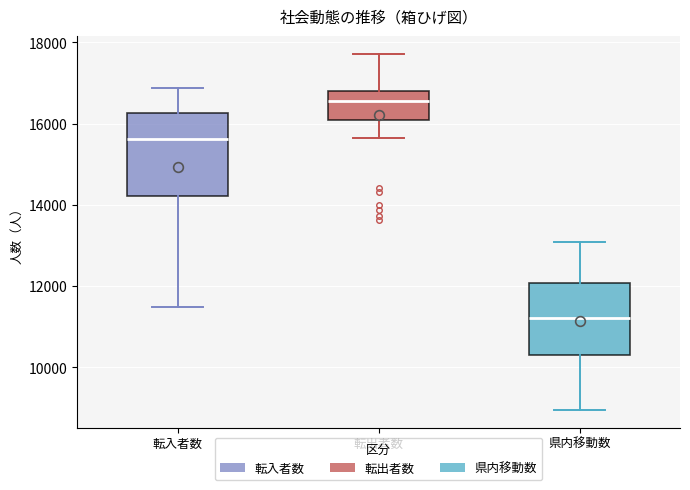

Reading left to right, read every box against the y-axis: the position of its median line, the range the box covers, and the ends of its whiskers. The values are not printed on the chart, so give them approximately, as read against the axis.

転入者数: median 15600, box 14200 to 16200, whiskers 11400 to 16800
転出者数: median 16600, box 16000 to 16800, whiskers 15600 to 17800
県内移動数: median 11200, box 10400 to 12000, whiskers 9000 to 13000